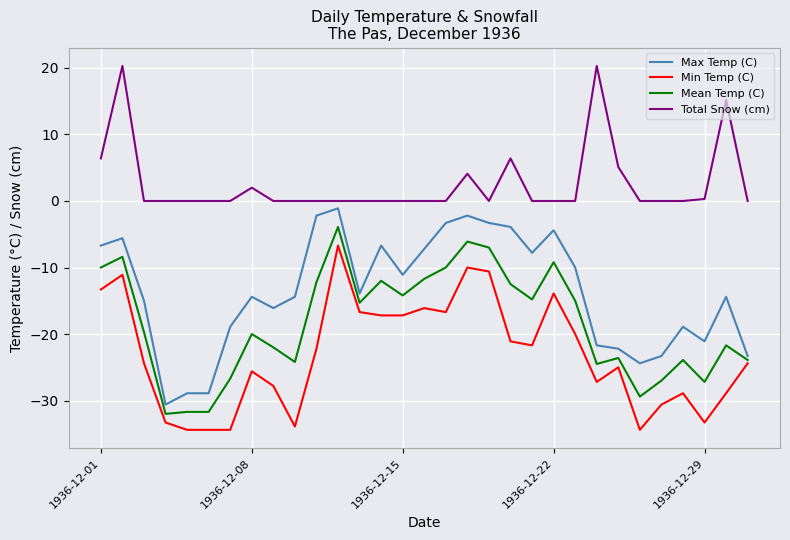

What is the maximum value shown in the chart?

20.3